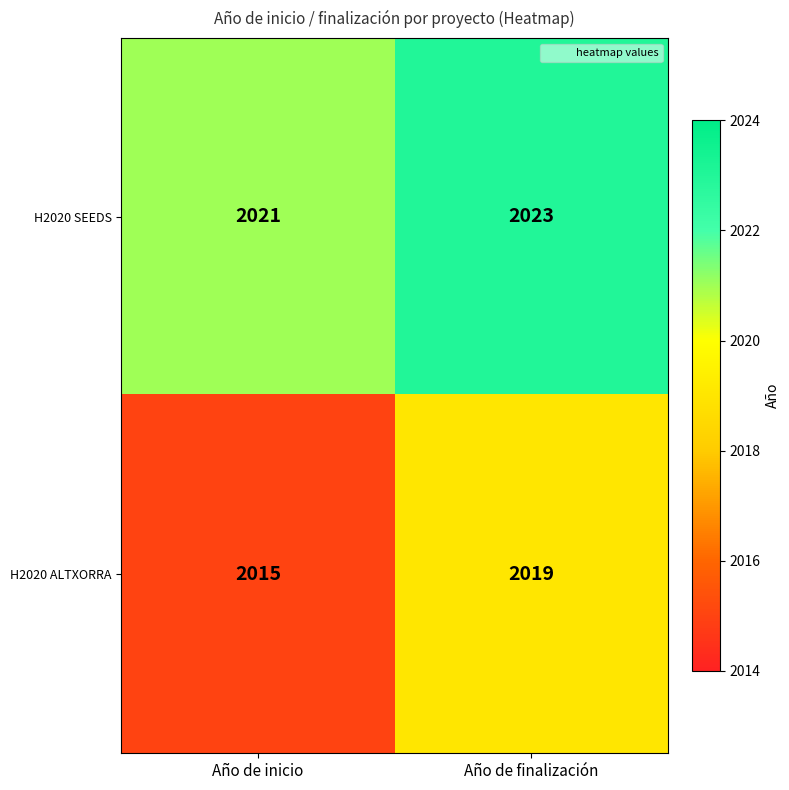

How many values in the H2020 SEEDS series are below 2023?

1